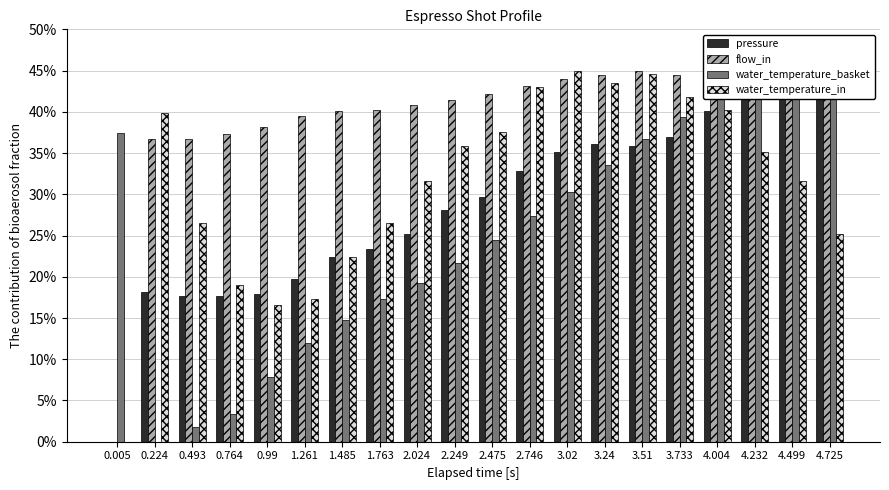

Reading right to left, extract all data points from this chart.

pressure: 4.725=45.0	4.499=41.9	4.232=43.7	4.004=40.1	3.733=36.9	3.51=35.9	3.24=36.2	3.02=35.1	2.746=32.8	2.475=29.7	2.249=28.1	2.024=25.2	1.763=23.4	1.485=22.4	1.261=19.8	0.99=17.9	0.764=17.7	0.493=17.7	0.224=18.2	0.005=0.0
flow_in: 4.725=43.7	4.499=43.7	4.232=44.2	4.004=43.9	3.733=44.5	3.51=45.0	3.24=44.5	3.02=44.0	2.746=43.1	2.475=42.1	2.249=41.5	2.024=40.9	1.763=40.2	1.485=40.1	1.261=39.5	0.99=38.1	0.764=37.4	0.493=36.7	0.224=36.7	0.005=0.0
water_temperature_basket: 4.725=45.0	4.499=44.3	4.232=42.8	4.004=41.8	3.733=39.3	3.51=36.7	3.24=33.6	3.02=30.3	2.746=27.4	2.475=24.5	2.249=21.7	2.024=19.3	1.763=17.3	1.485=14.8	1.261=11.9	0.99=7.8	0.764=3.3	0.493=1.8	0.224=0.0	0.005=37.5
water_temperature_in: 4.725=25.2	4.499=31.6	4.232=35.1	4.004=40.3	3.733=41.8	3.51=44.6	3.24=43.5	3.02=45.0	2.746=43.0	2.475=37.5	2.249=35.9	2.024=31.6	1.763=26.5	1.485=22.4	1.261=17.3	0.99=16.6	0.764=19.0	0.493=26.5	0.224=39.9	0.005=0.0